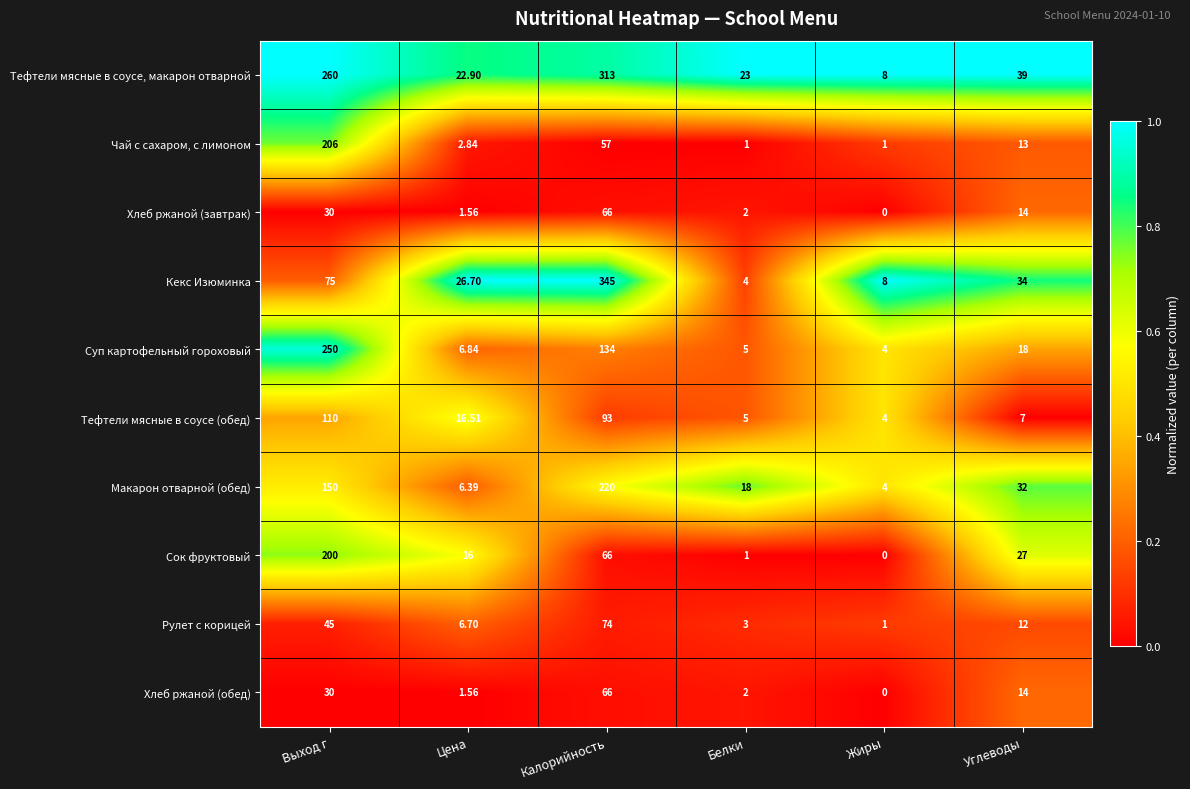

Which category has the highest value in the Рулет с корицей series?

Калорийность